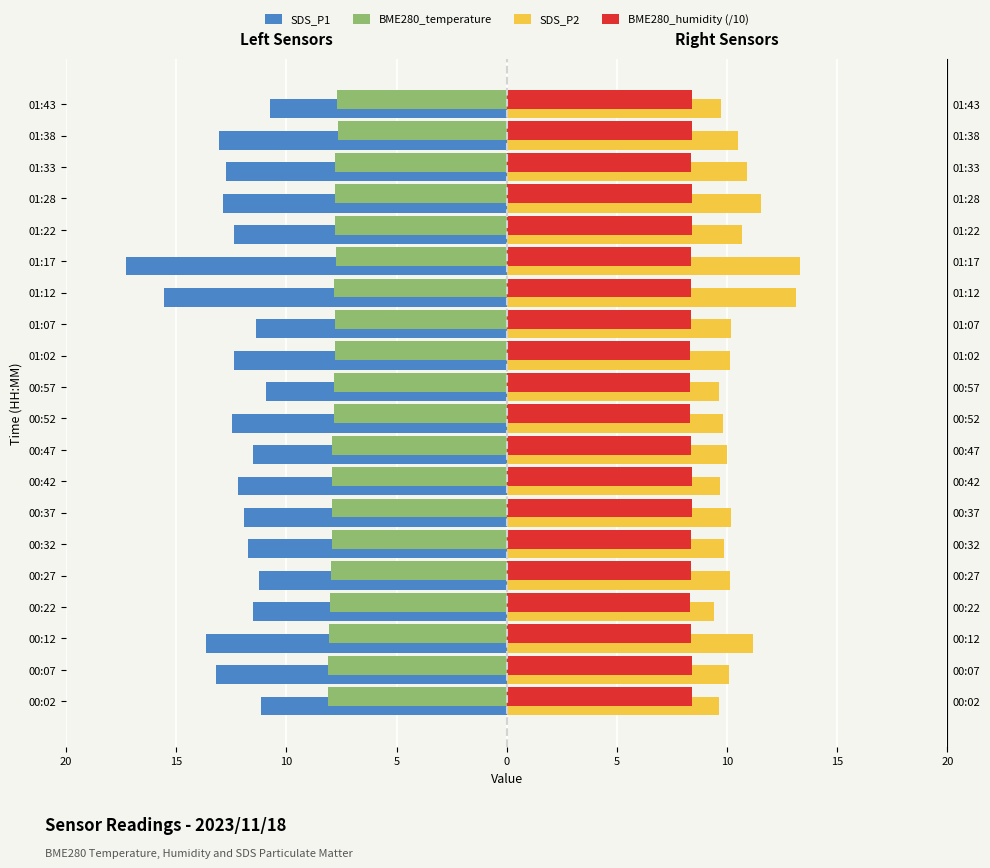

What are all the series names shown in the legend?

SDS_P1, BME280_temperature, SDS_P2, BME280_humidity (/10)